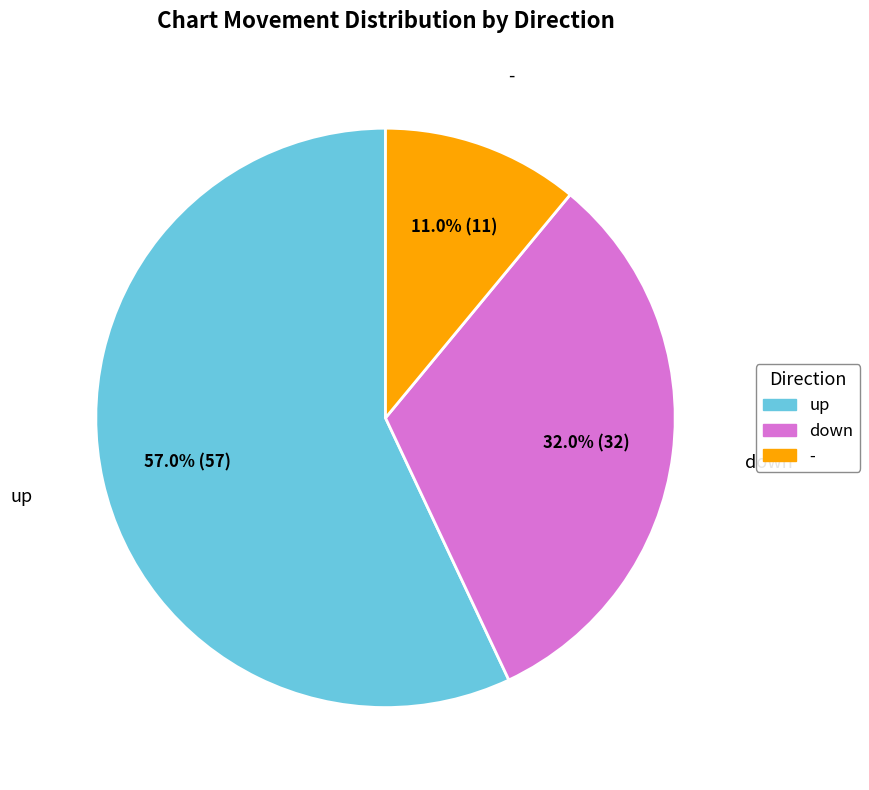

How much of the chart is everything except -?

89.0%